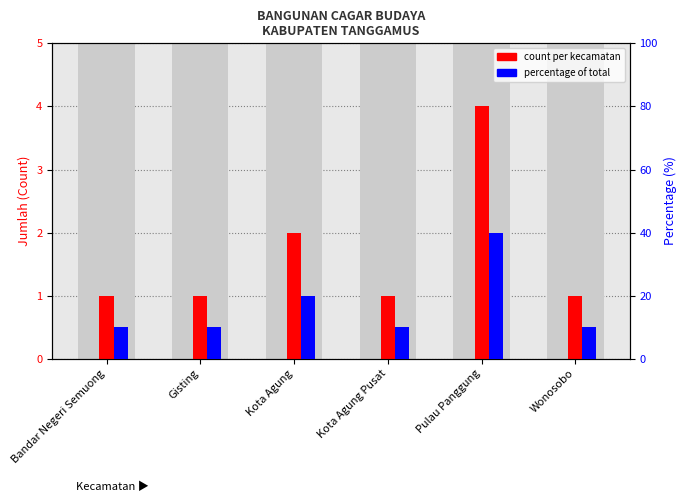

List the labels in order of count per kecamatan value, largest first.

Pulau Panggung, Kota Agung, Bandar Negeri Semuong, Gisting, Kota Agung Pusat, Wonosobo